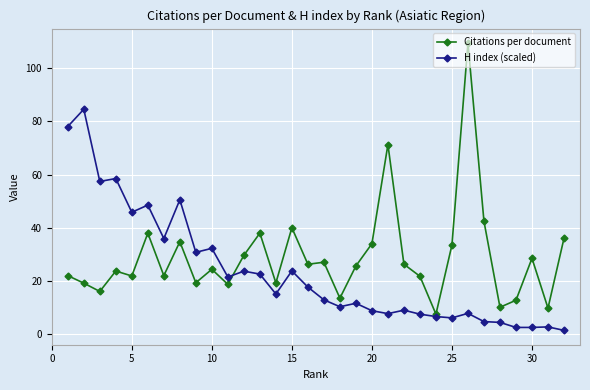

How many lines are shown in the chart?

2